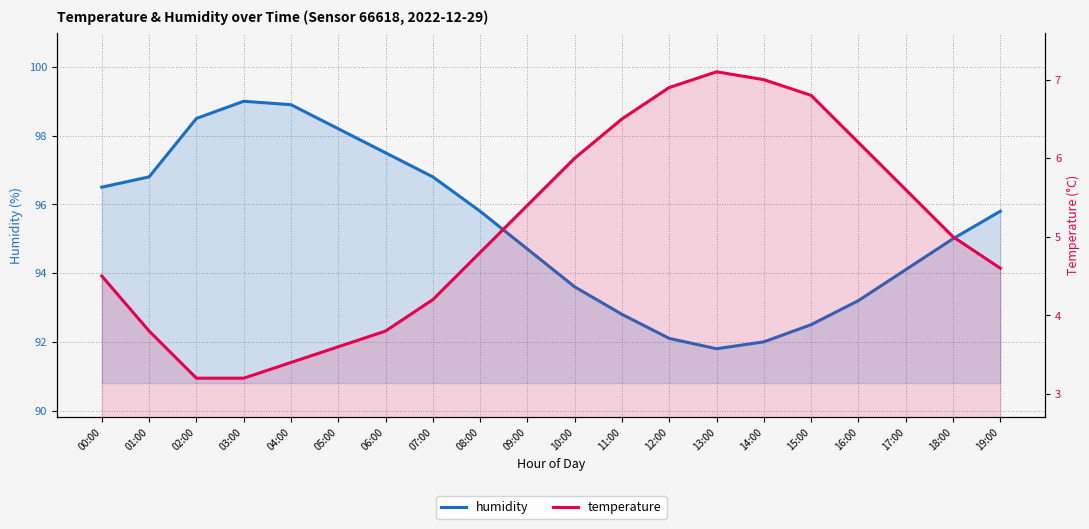

How many data points in temperature are above 5?

9